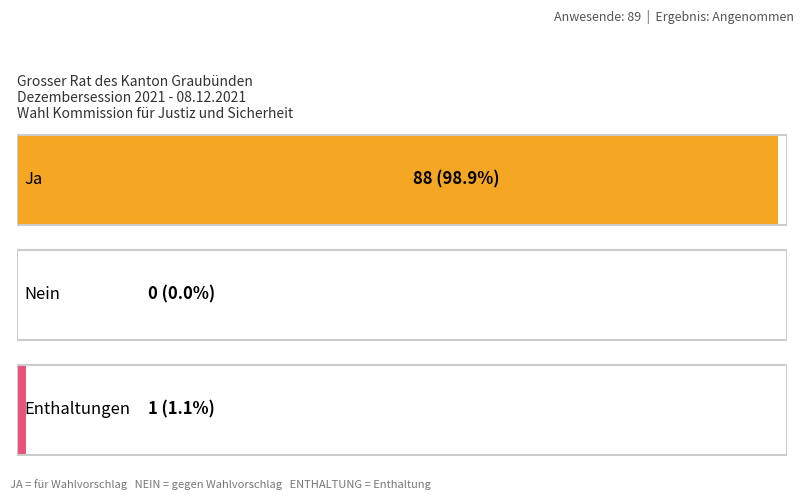

The value of Ja at Ja is 88. True or false?

True